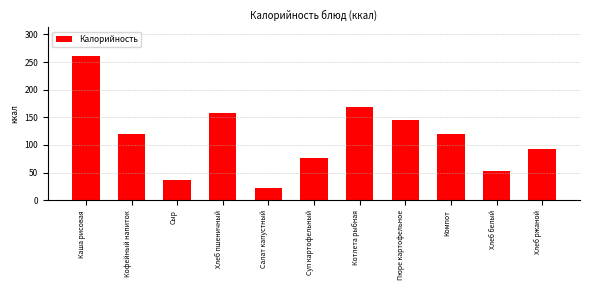

True or false: the data shows 33.2 at Хлеб белый.

False